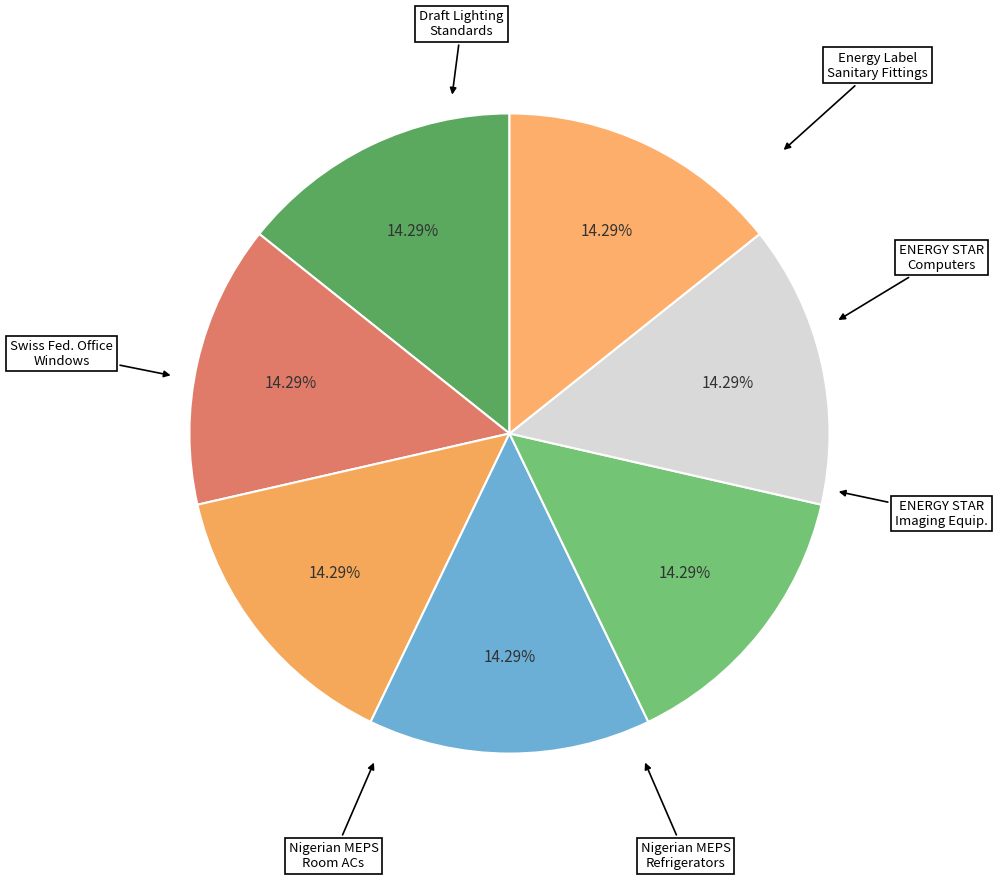

What is the largest slice in the pie chart?

Nigerian MEPS - Refrigerators